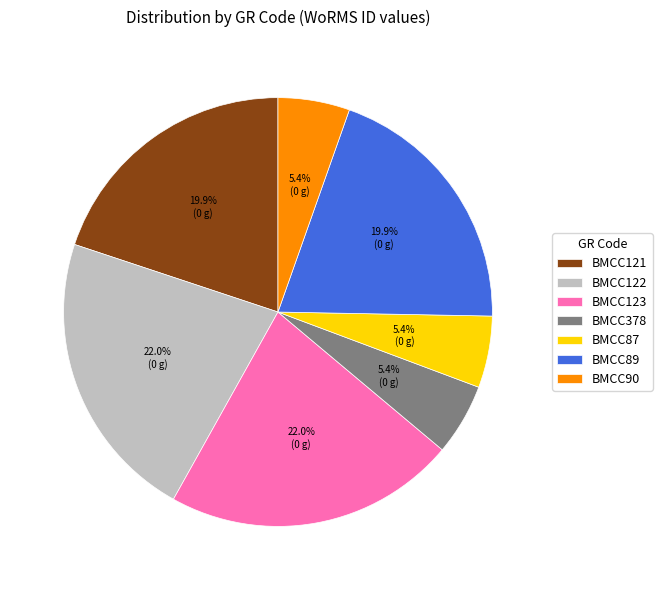

To the nearest percent, what portion does BMCC122 represent?

22%